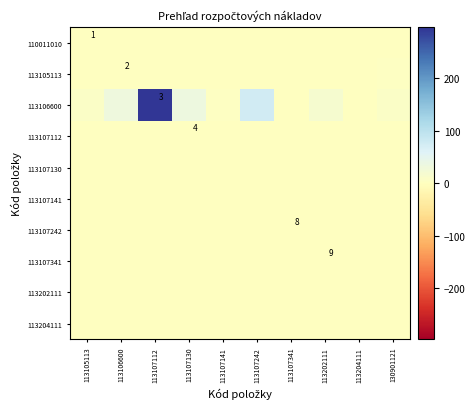

What is the total value across all series at 113107242?

75.1